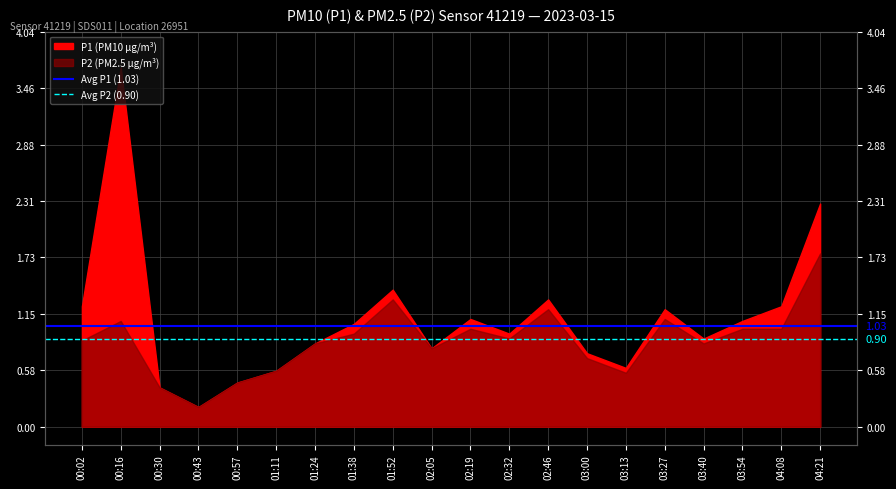

What is the highest value of the Avg P1 (1.03) series?

1.0